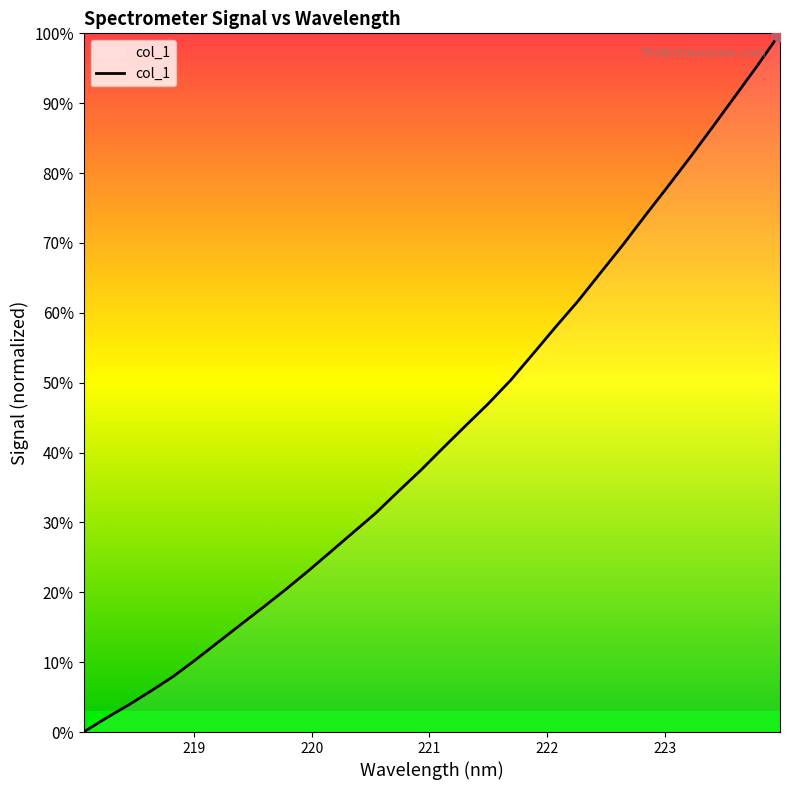

What is the maximum value shown in the chart?

100.0